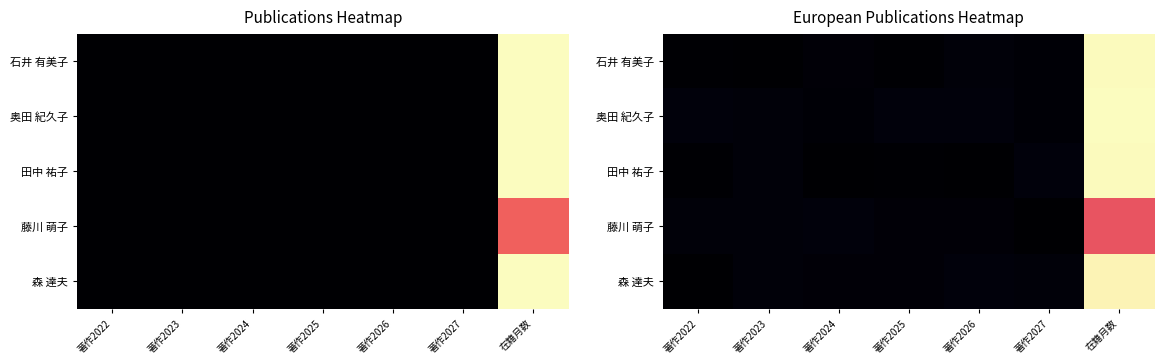

What is the sum of the 藤川 萌子 values at 在籍月数 and 著作2022?

49.5